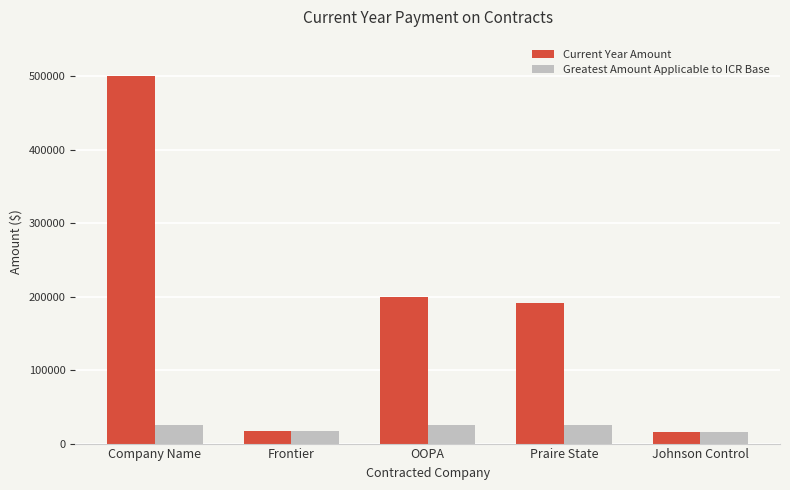

Read the Current Year Amount value at Frontier.

17476